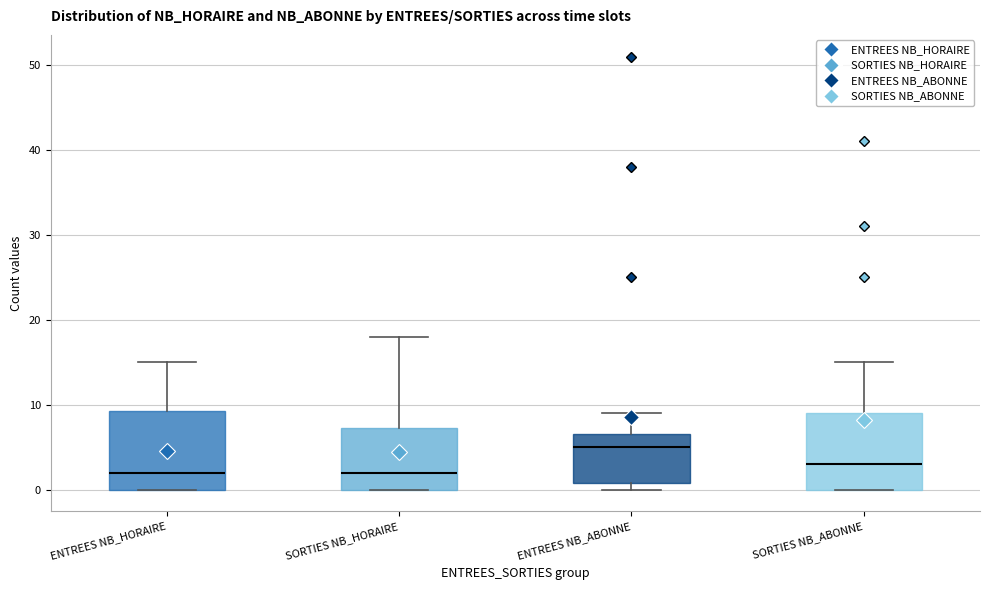

Where is the upper edge of the box for ENTREES NB_ABONNE on the y-axis? The values are not printed on the chart, so give them approximately, as read against the axis.

7